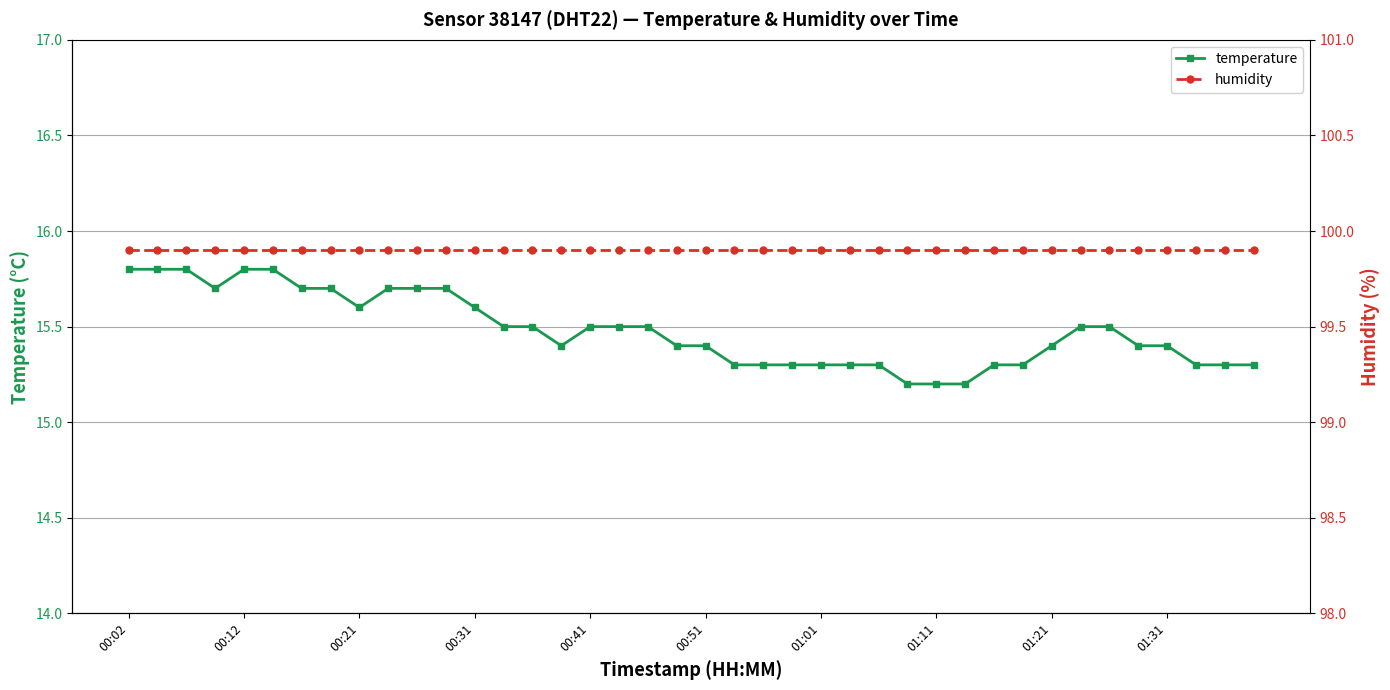

What is the difference between the maximum and minimum values in the temperature series?

0.6